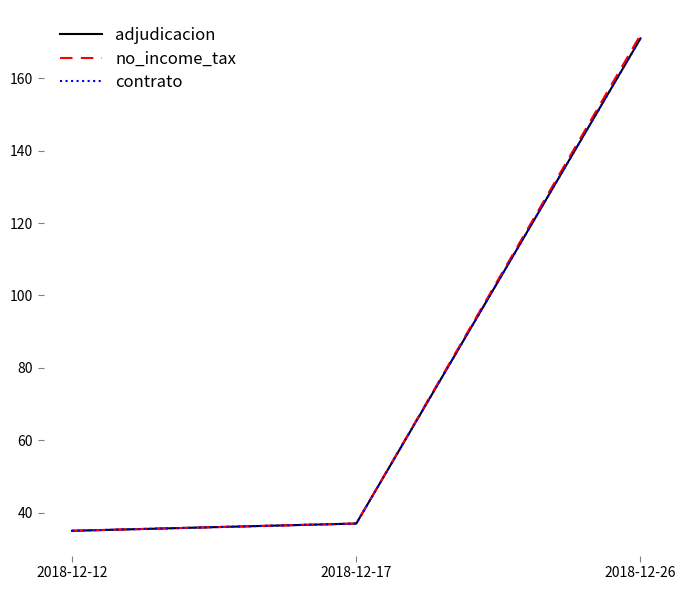

Is it true that contrato equals 9 at 2018-12-12?

False